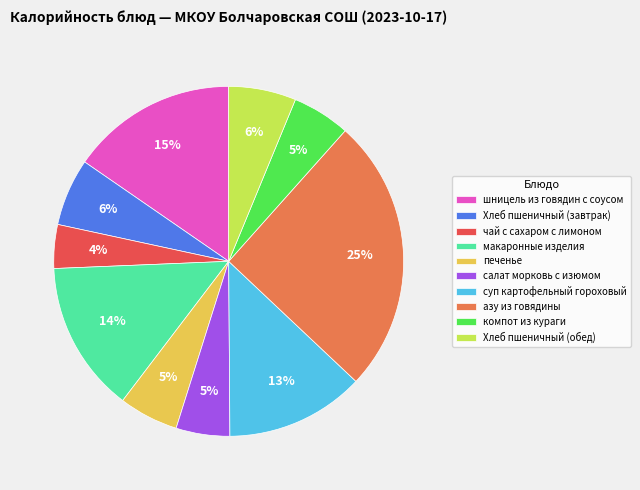

Approximately how many times larger is the value at компот из кураги compared to азу из говядины?

0.2